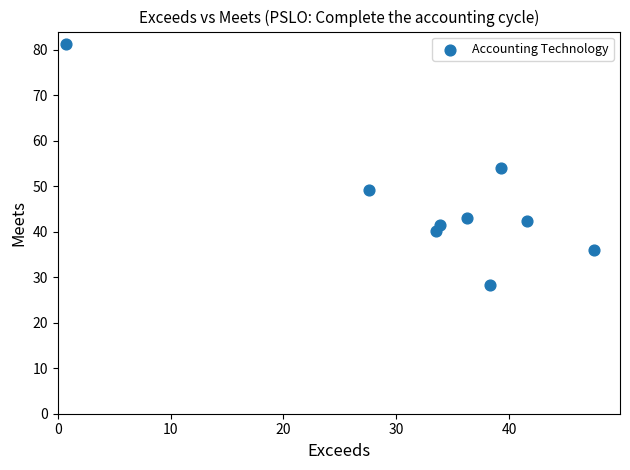

What is the average Y value?

46.2